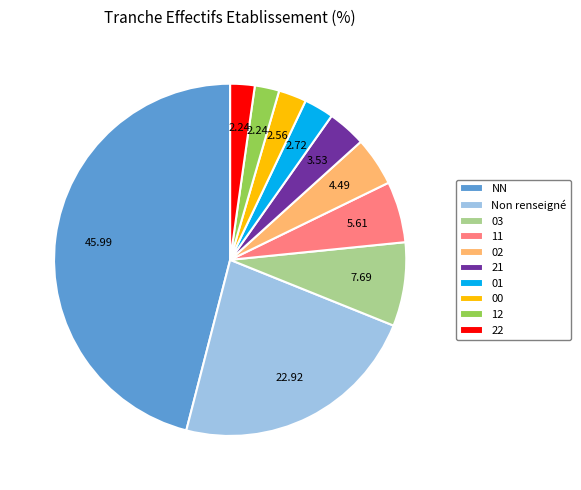

What is the largest slice in the pie chart?

NN